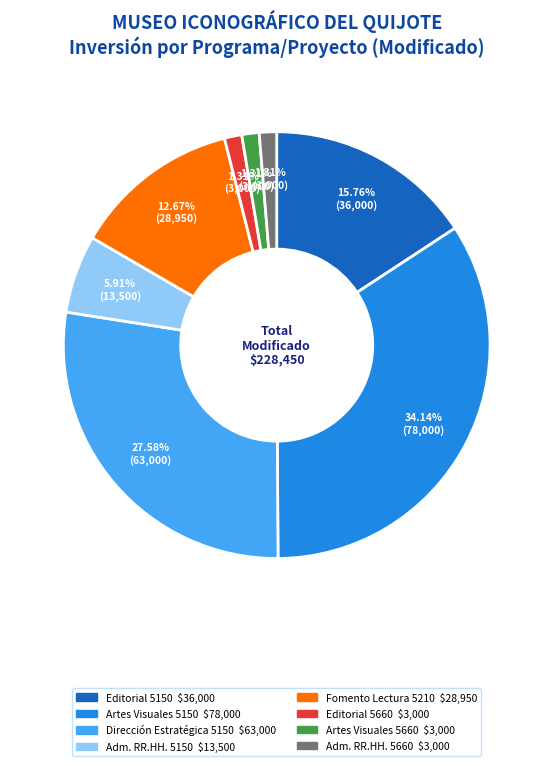

Is there any slice that represents more than half of the pie?

No